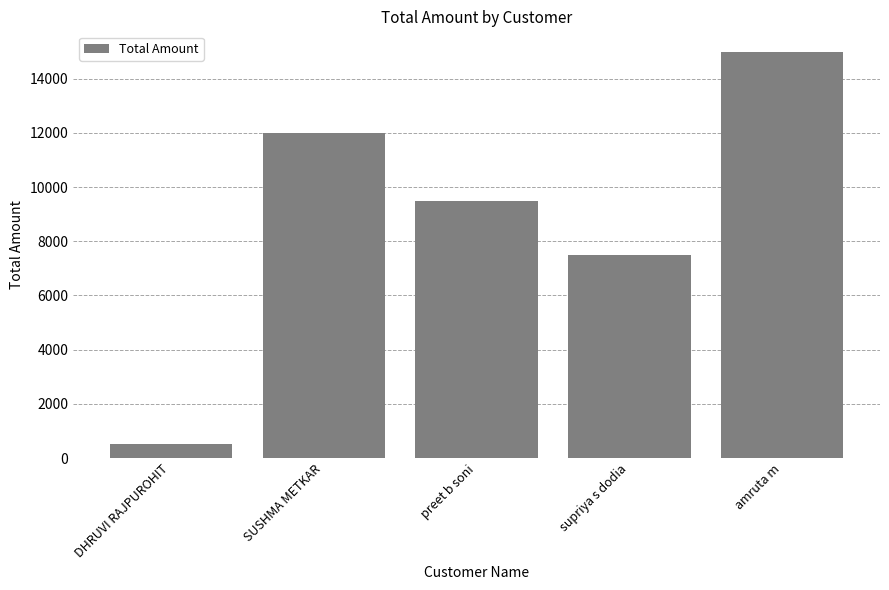

Rank the categories by value from lowest to highest.

DHRUVI RAJPUROHIT, supriya s dodia, preet b soni, SUSHMA METKAR, amruta m